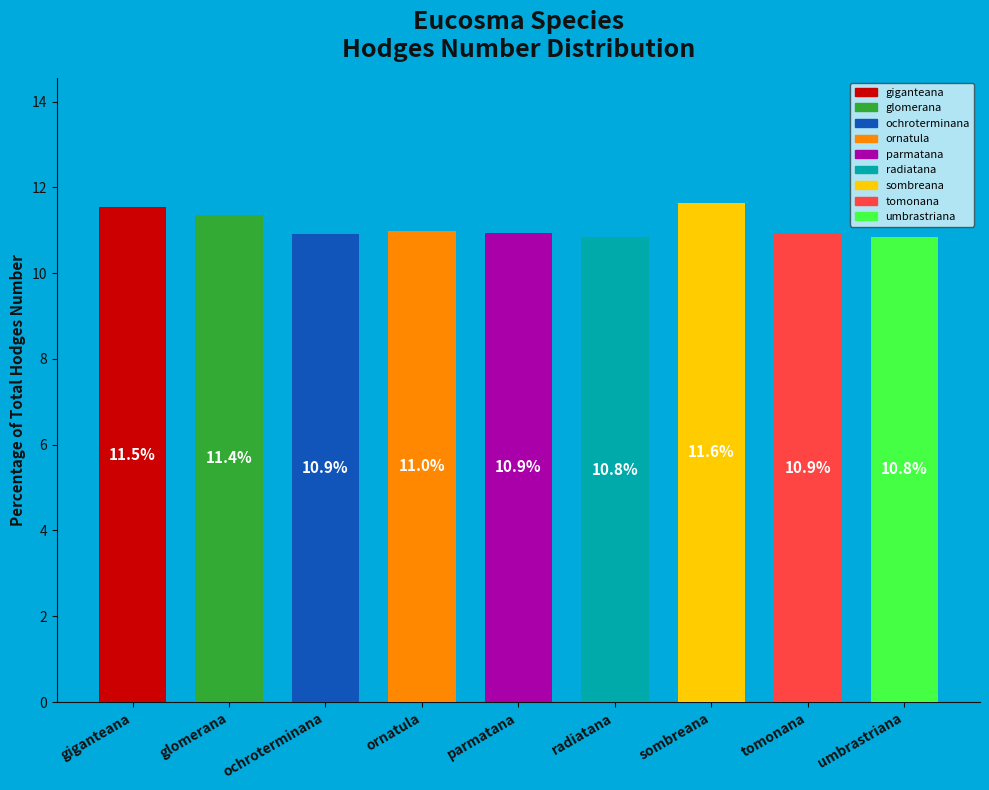

What percentage is the parmatana slice, to the nearest percent?

11%